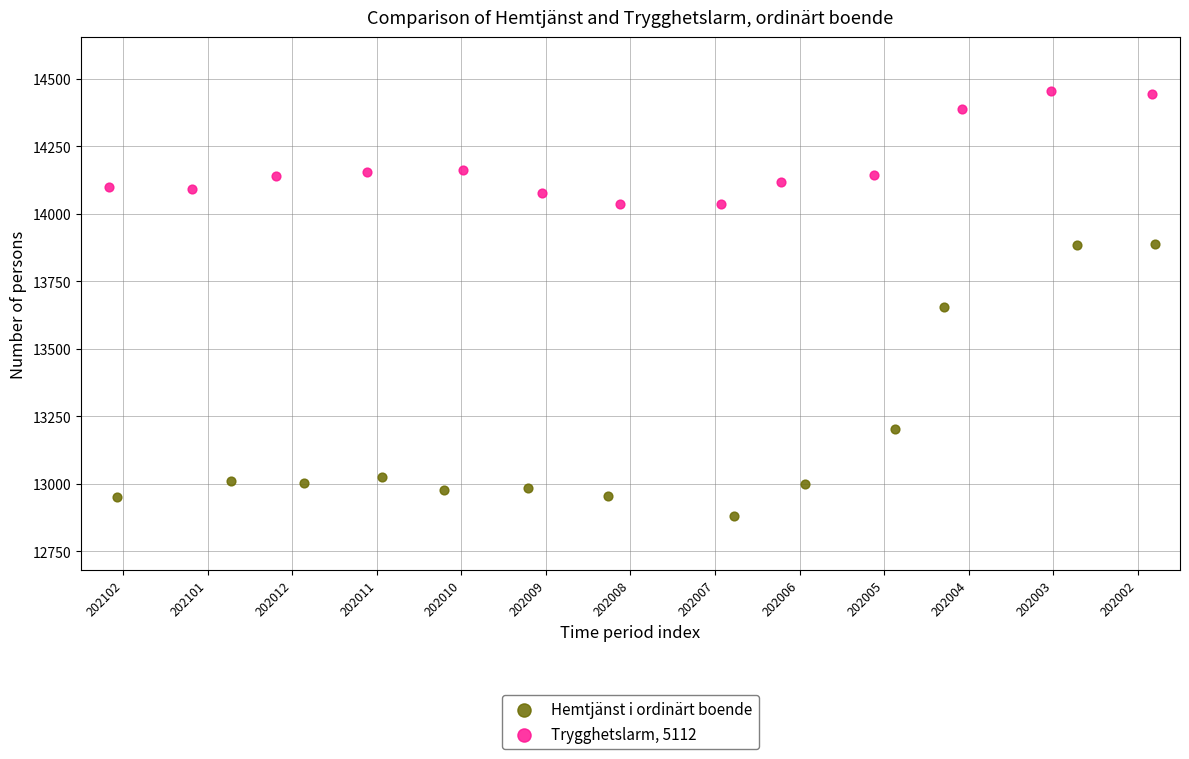

Which series reaches the maximum Y coordinate?

Trygghetslarm, 5112